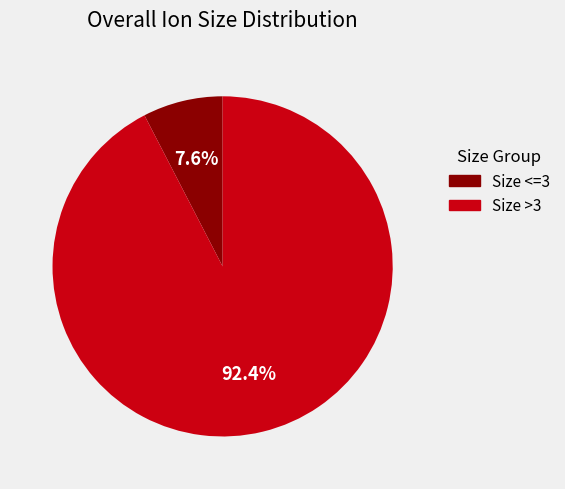

Is there any slice that represents more than half of the pie?

Yes